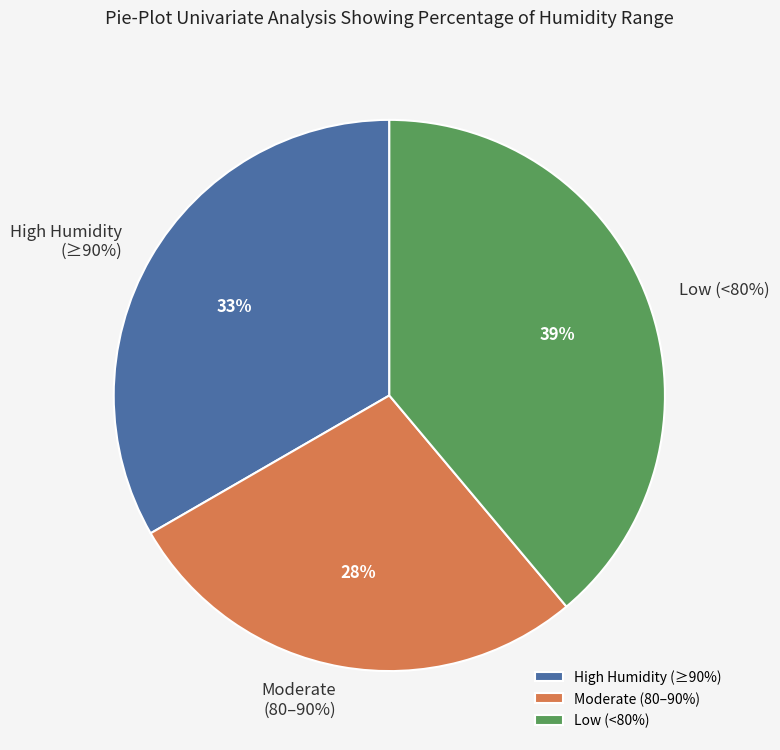

Which has a higher value, 77.94 or 75.8?

77.94